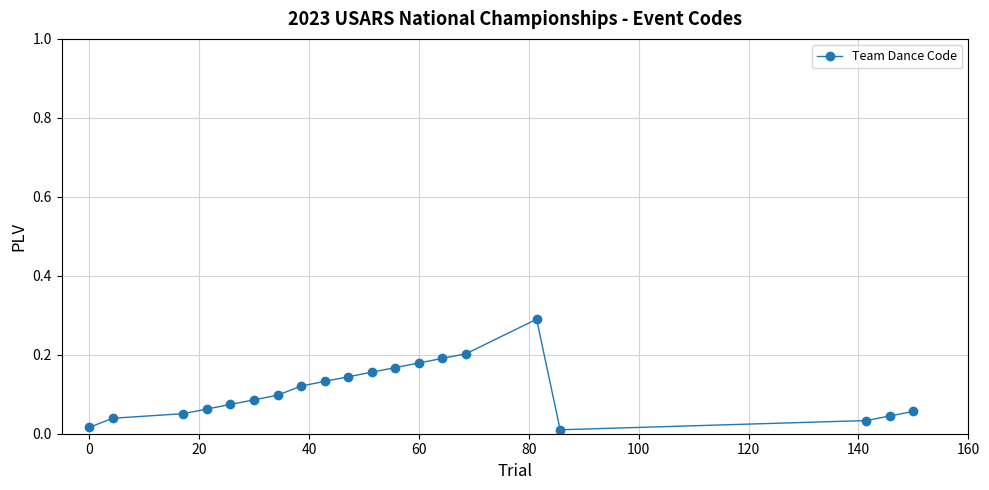

What is the maximum value shown in the chart?

0.3